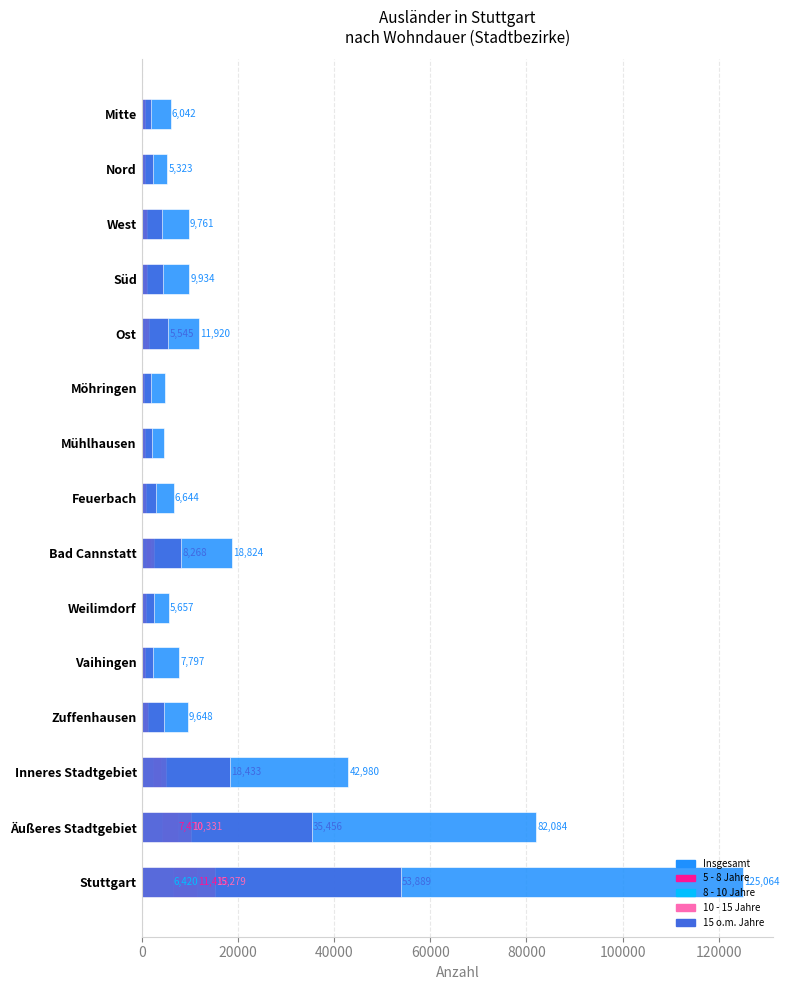

Reading right to left, extract all data points from this chart.

Insgesamt: 6042	5323	9761	9934	11920	4824	4661	6644	18824	5657	7797	9648	42980	82084	125064
5 - 8 Jahre: 606	529	890	859	1079	452	455	502	1842	481	773	793	3963	7470	11433
8 - 10 Jahre: 268	325	497	501	679	236	271	335	954	328	350	444	2270	4150	6420
10 - 15 Jahre: 650	691	1068	1116	1423	545	705	807	2558	803	698	1231	4948	10331	15279
15 o.m. Jahre: 1980	2244	4240	4424	5545	1963	2231	3056	8268	2501	2407	4553	18433	35456	53889